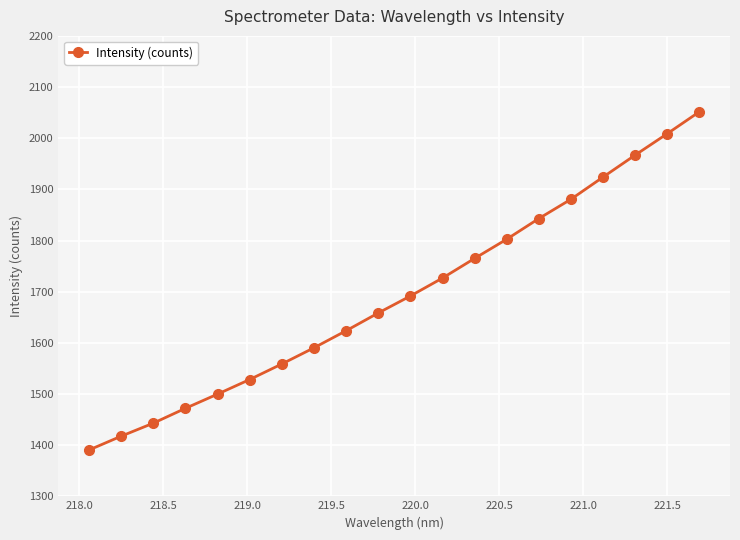

What is the smallest value displayed?

1390.5